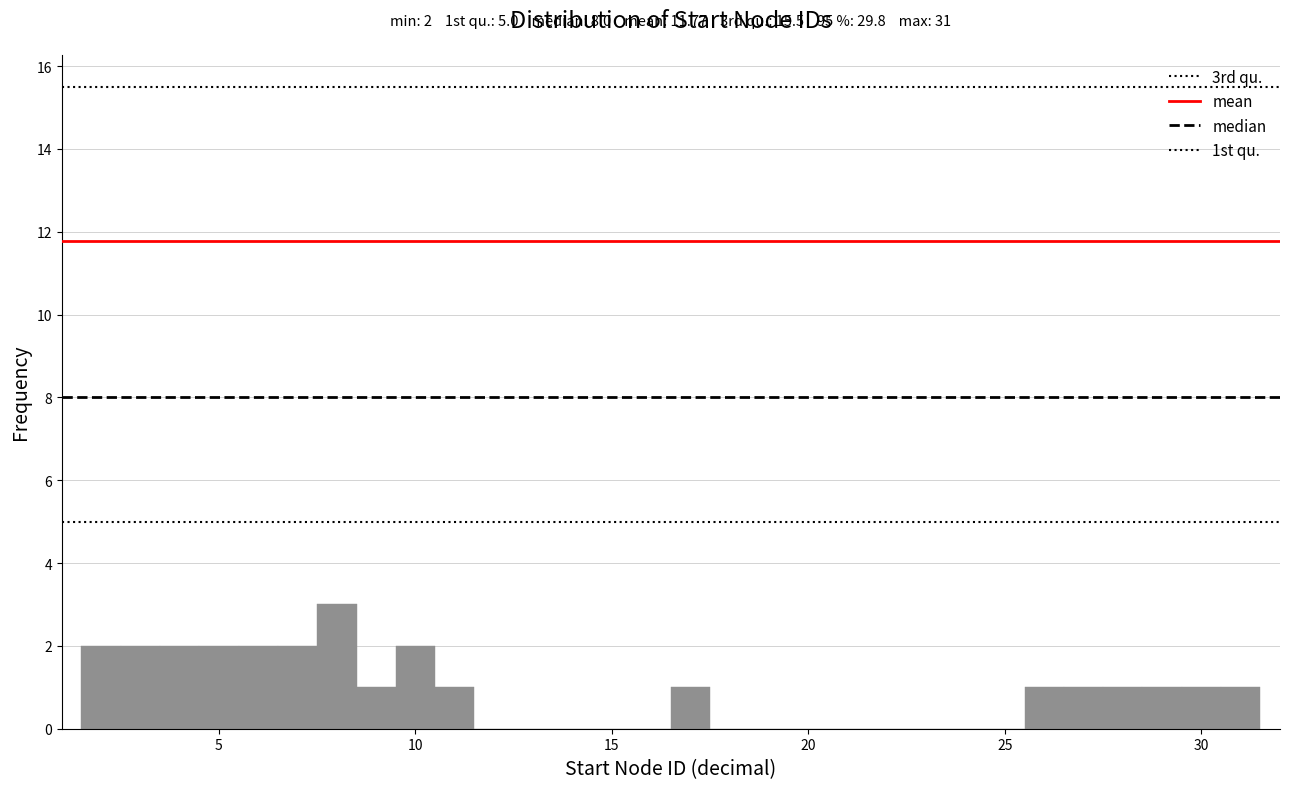

Read against the x-axis, roughly where is the centre of the tallest bar?

8.0